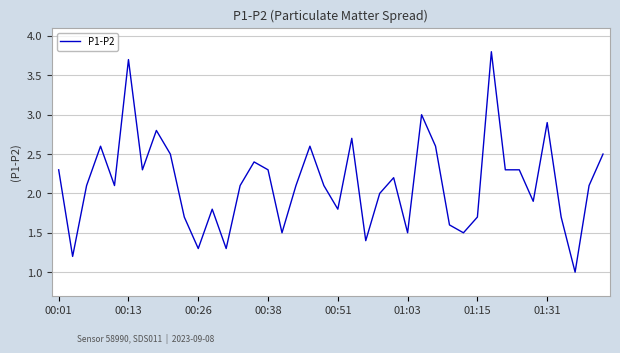

What is the smallest value displayed?

1.0